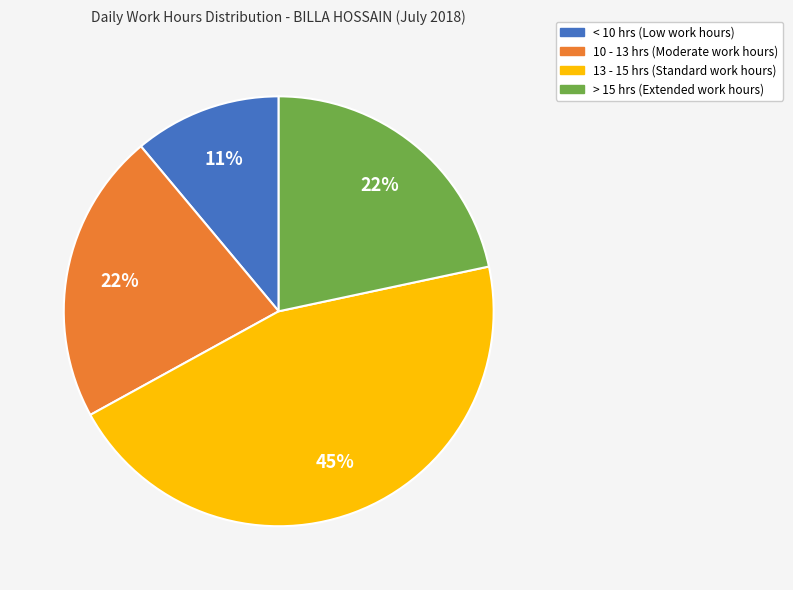

To the nearest percent, what is the difference between the largest and smallest slice percentages?

34%